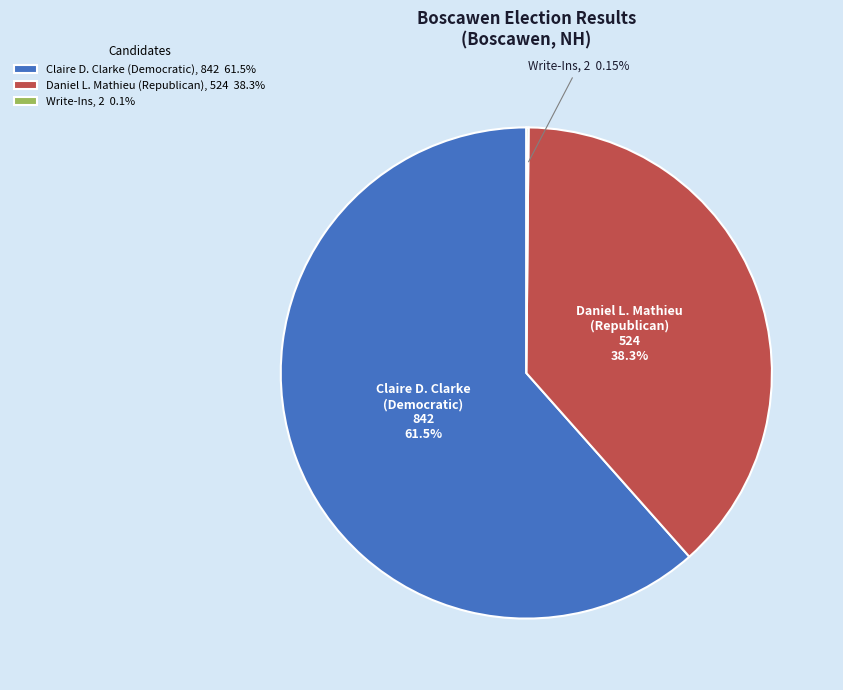

Is the sum of Claire D. Clarke (Democratic) and Daniel L. Mathieu (Republican) greater than half?

Yes